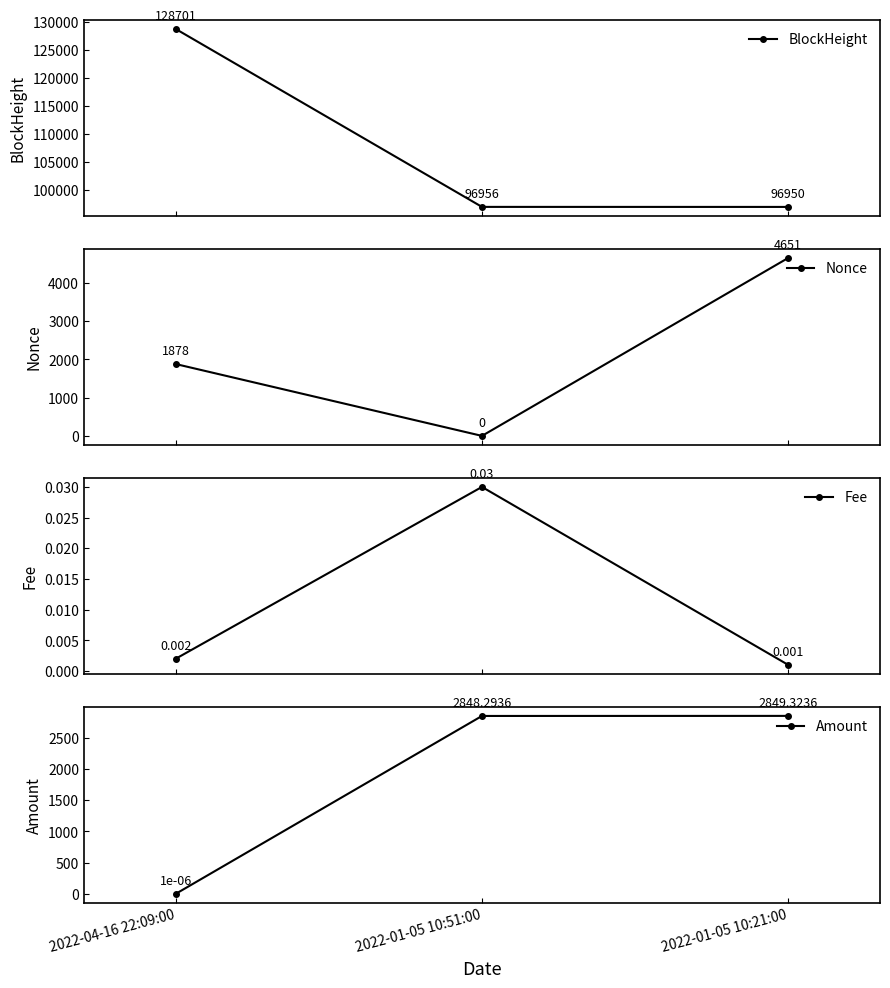

At which category does the chart reach its peak across all series?

2022-04-16 22:09:00